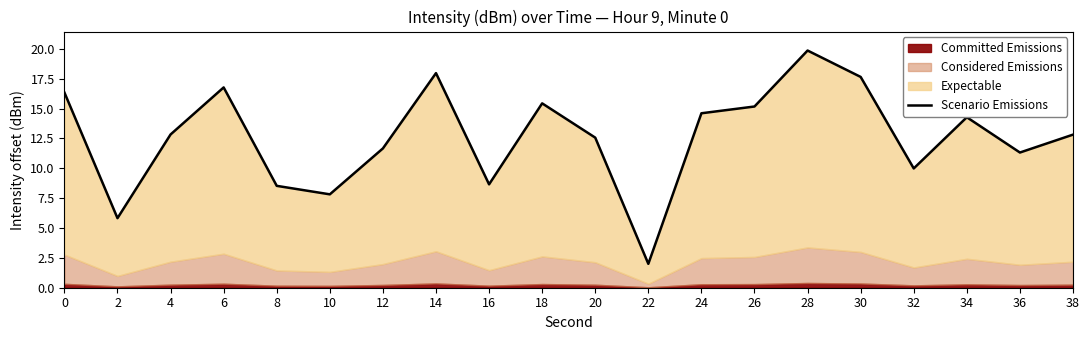

How many points are lower than both their immediate neighbors (excluding endpoints)?

6